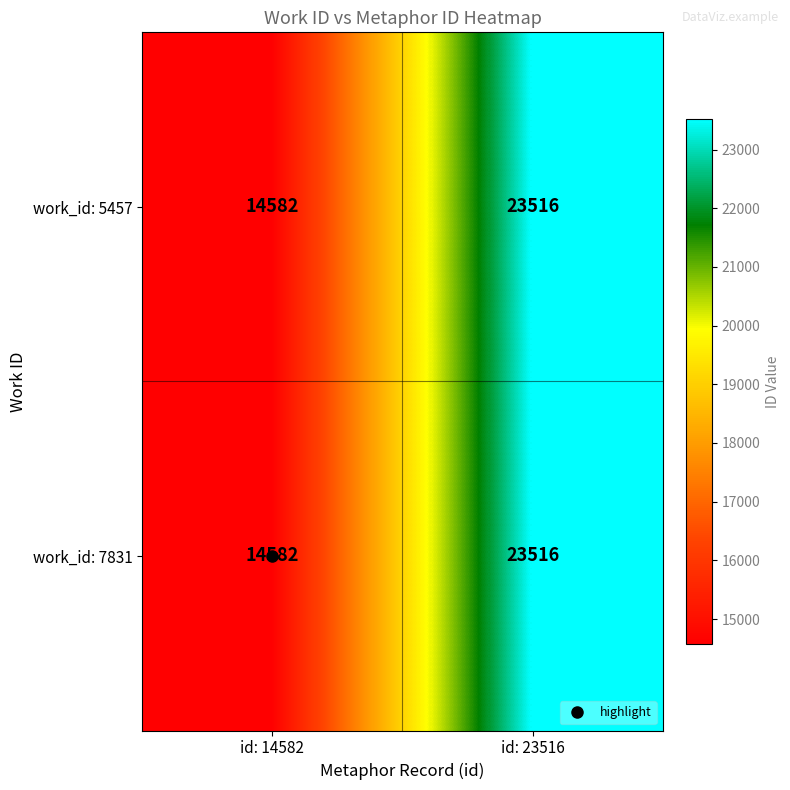

How many categories are shown in the chart?

2